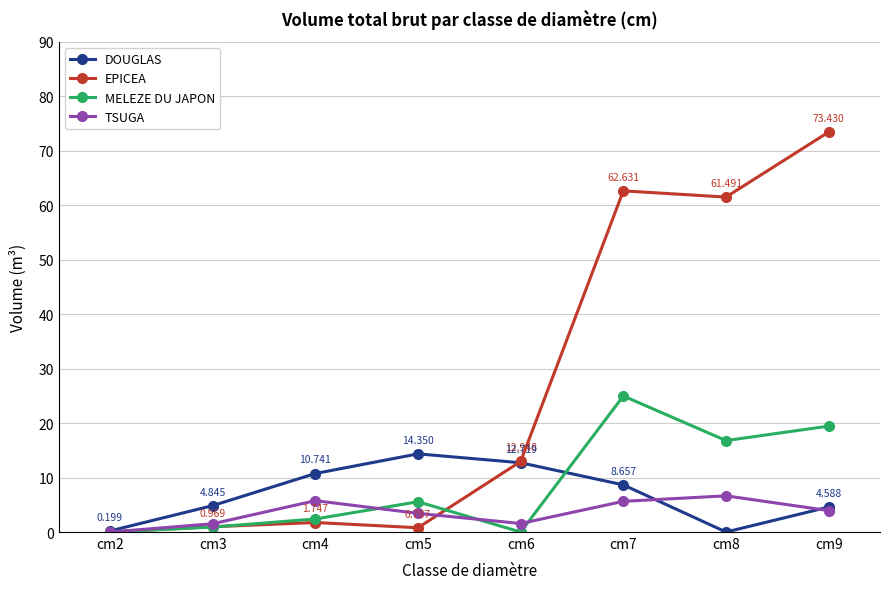

Between cm8 and cm9, which series saw the biggest shift?

EPICEA